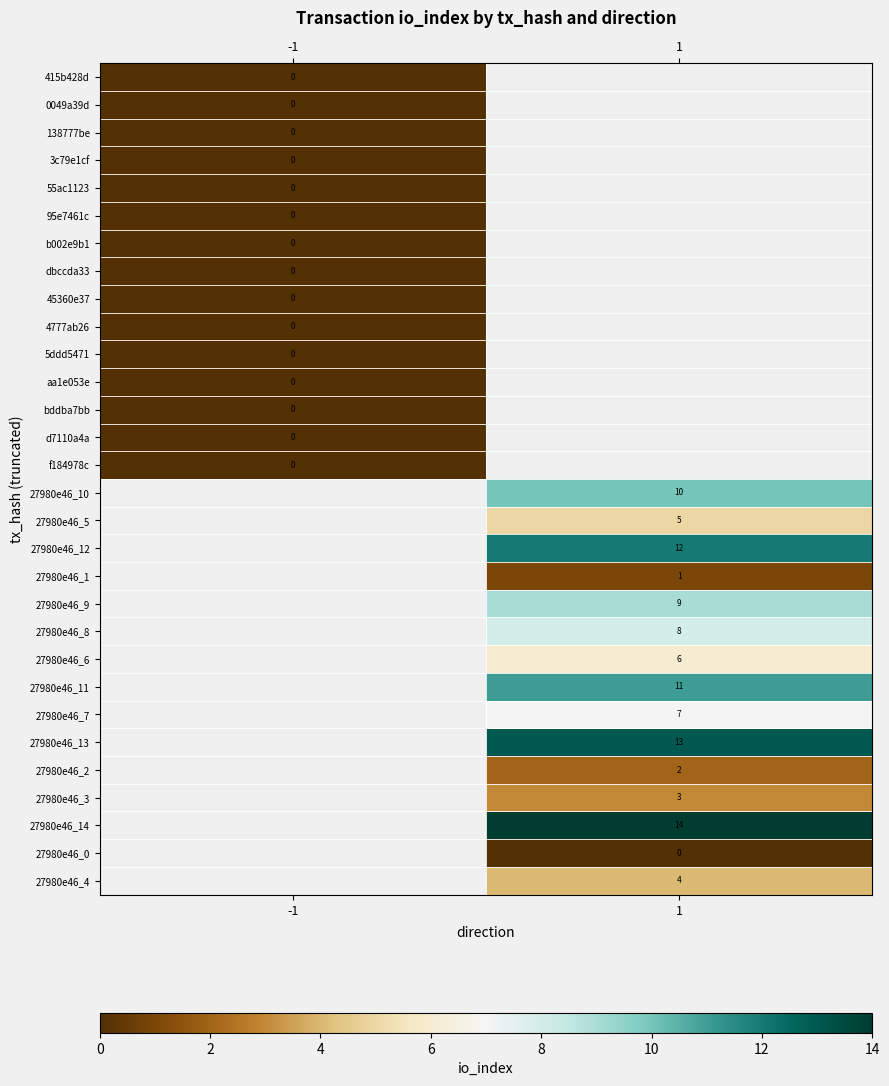

True or false: 27980e46_9 has a value of 2 at 1.

False